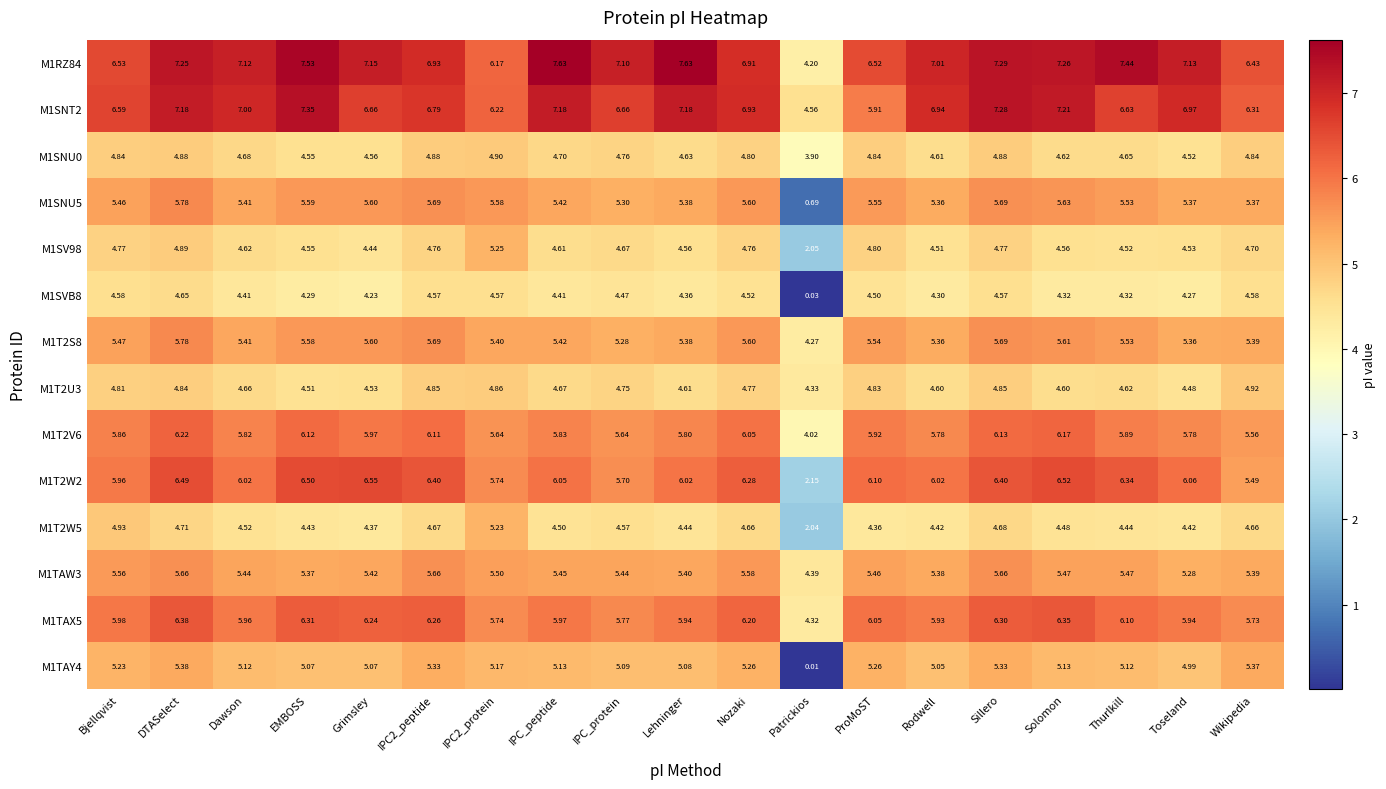

At which label does M1TAY4 first exceed 5?

Bjellqvist